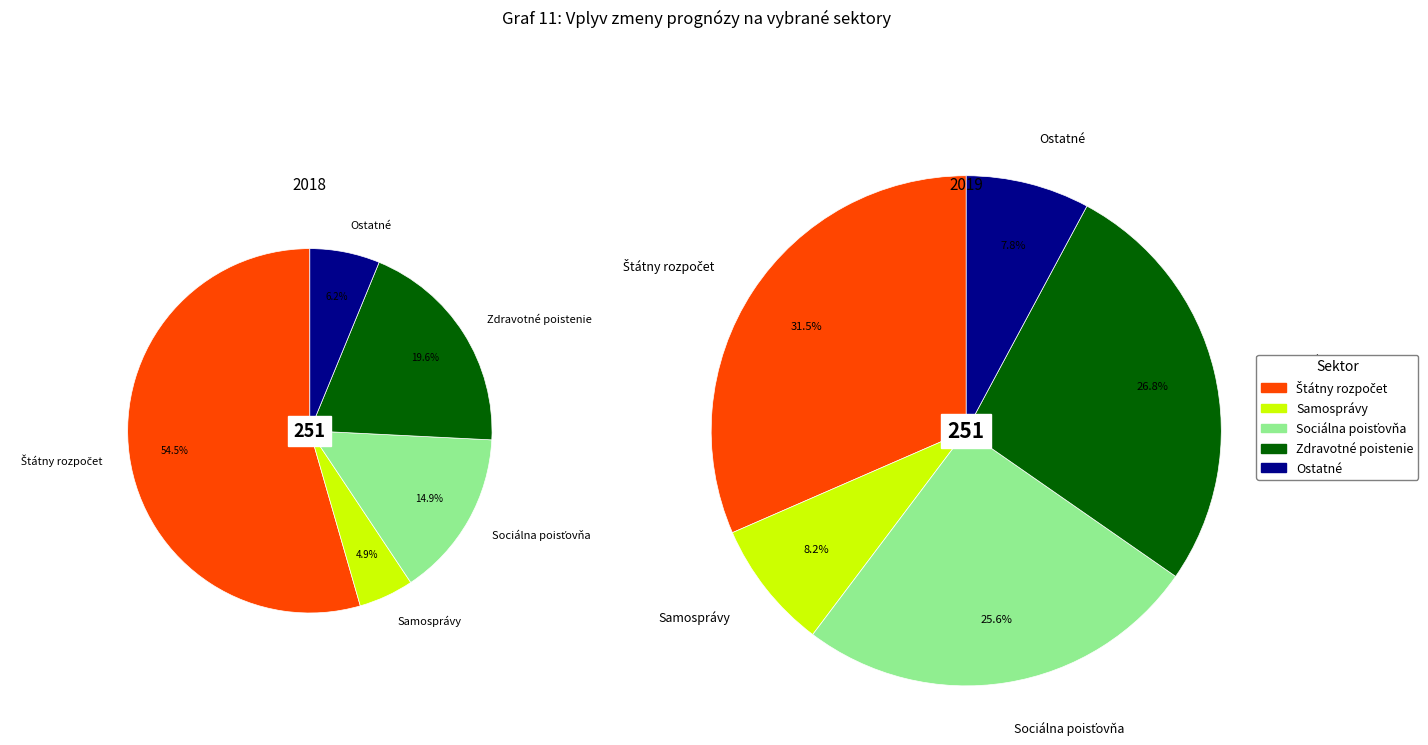

True or false: values_2019 accounts for 1% of the total.

False